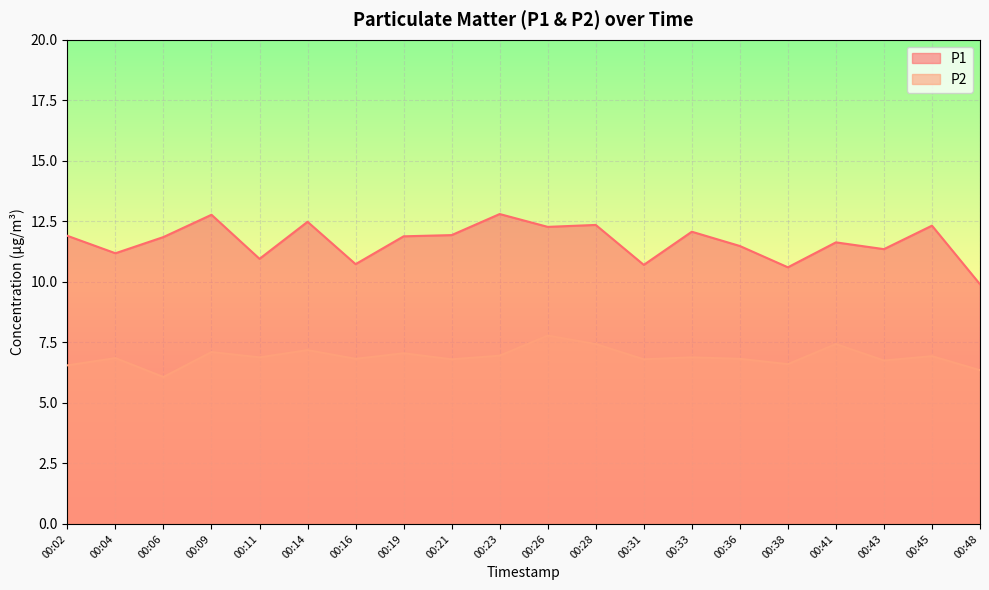

What is the difference between the P2 values at 00:43 and 00:09?

0.3